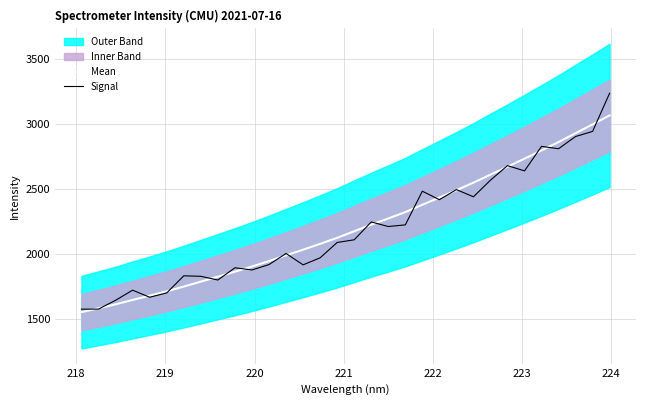

What is the value of the Signal point at the 16th from the left?

2089.2